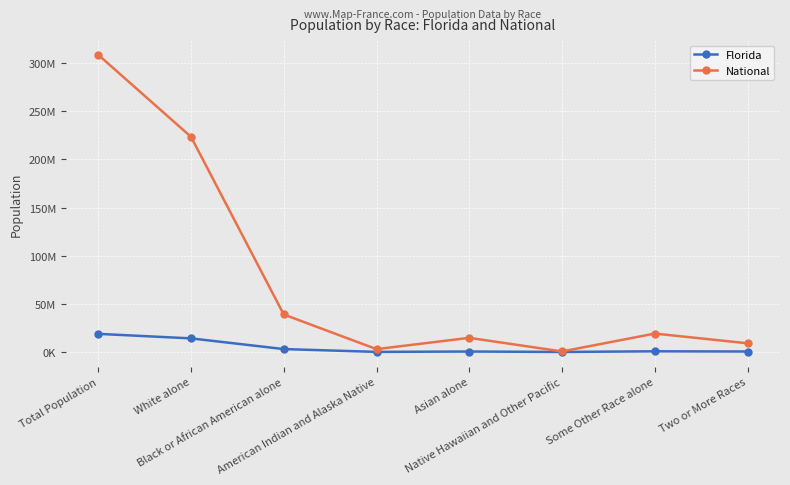

Does the chart have visible grid lines?

Yes